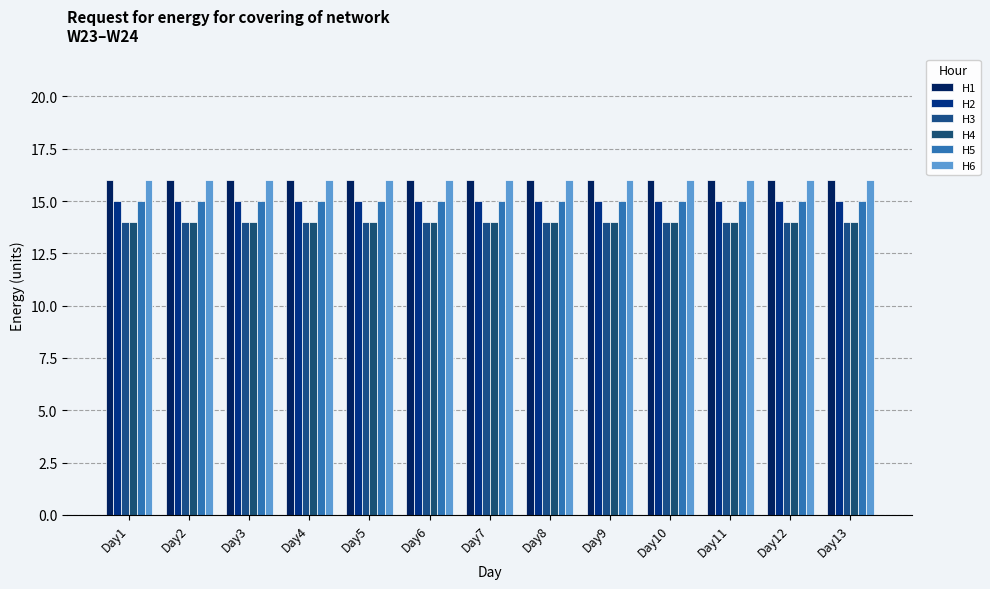

Which series has the widest spread of values?

H1